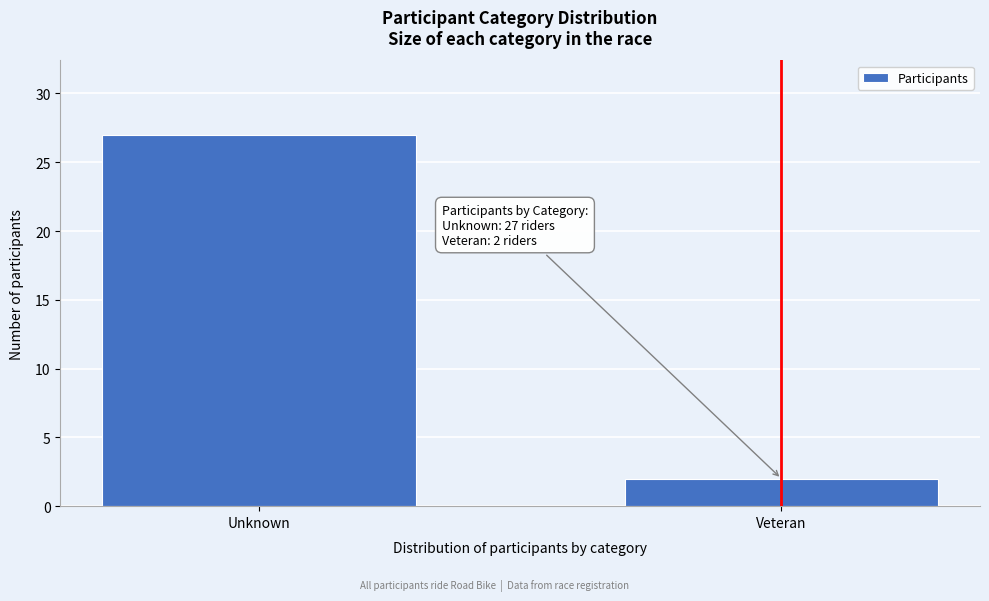

Reading right to left, extract all data points from this chart.

Veteran=2	Unknown=27